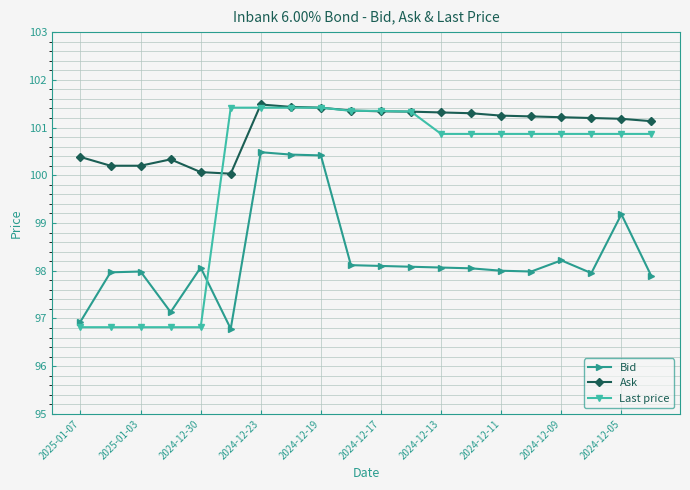

Which series has the largest range (max minus min)?

Last price